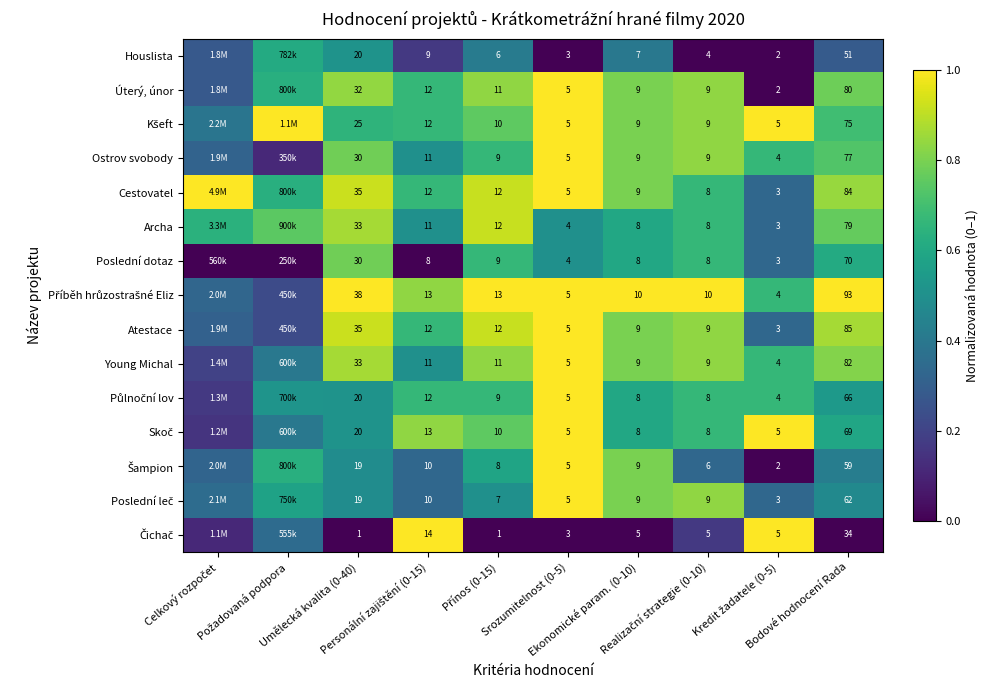

At how many categories does at least one series exceed 0?

10